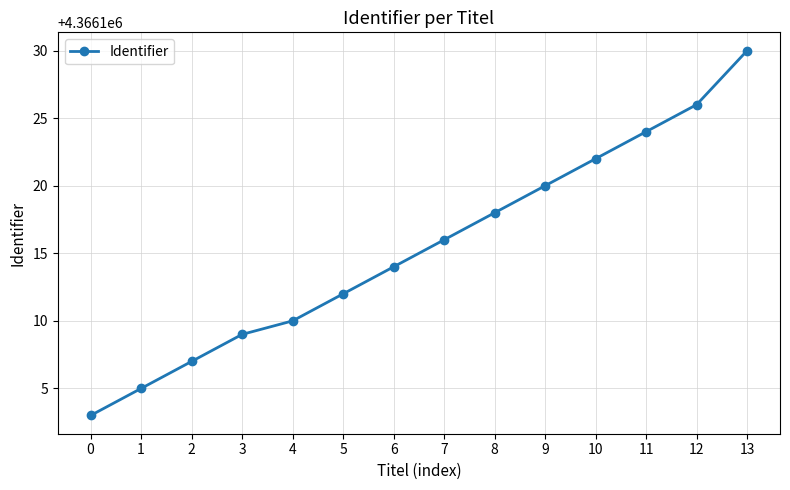

What is the value of the 11th point from the left?

4366122